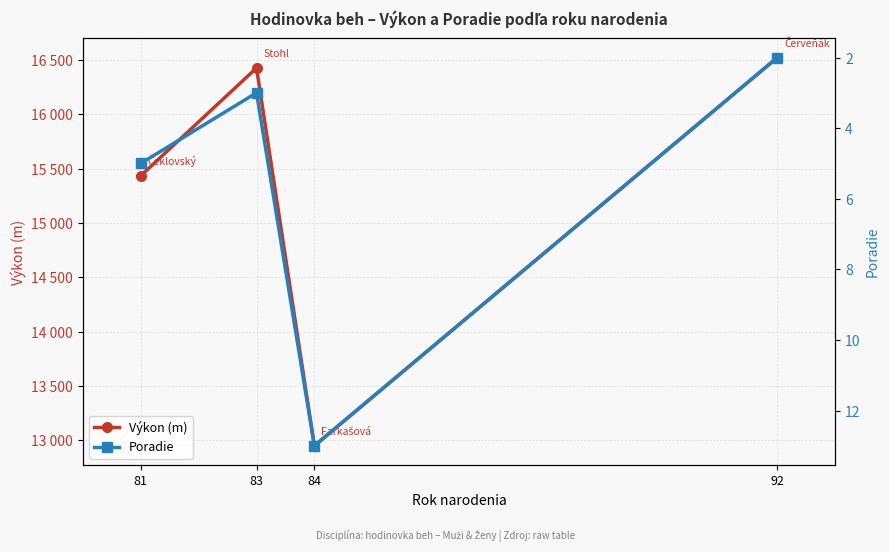

Reading left to right, extract all data points from this chart.

Výkon (m): 81=15435	83=16427	84=12950	92=16523
Poradie: 81=5	83=3	84=13	92=2